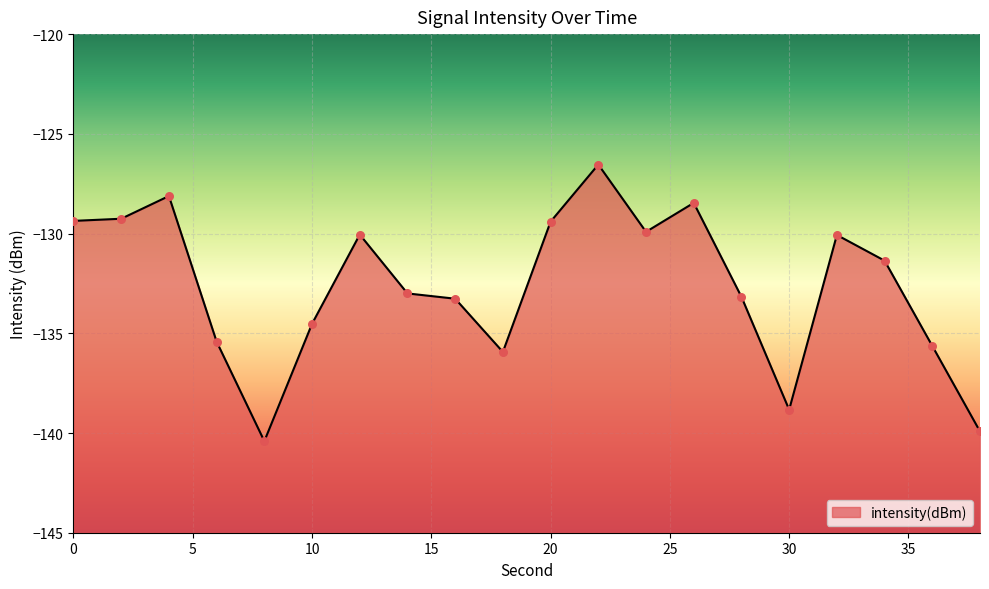

What is the change in value from 4 to 10?

-6.4